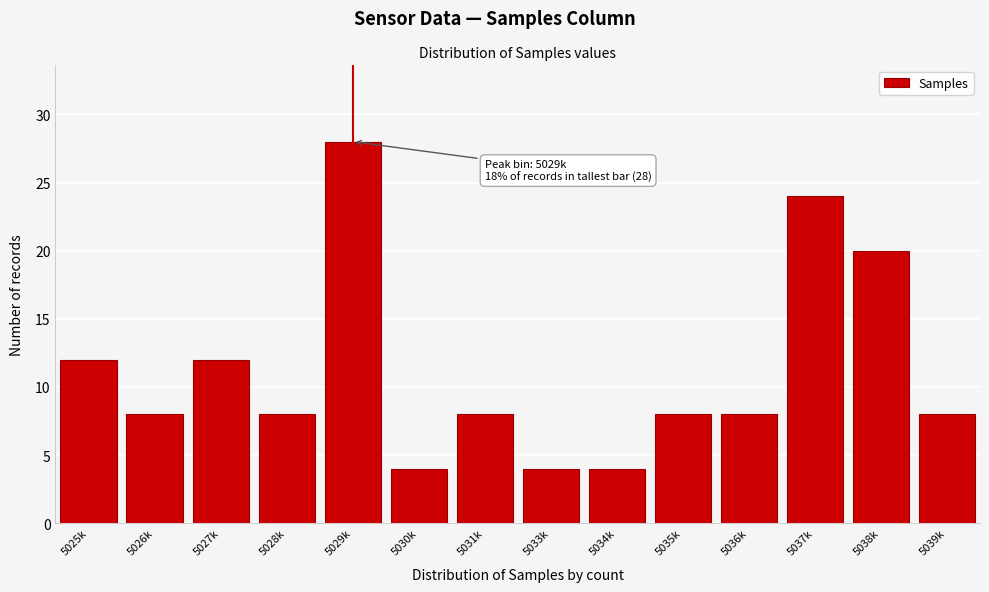

Reading left to right, transcribe all the data shown in this chart.

12	8	12	8	28	4	8	4	4	8	8	24	20	8